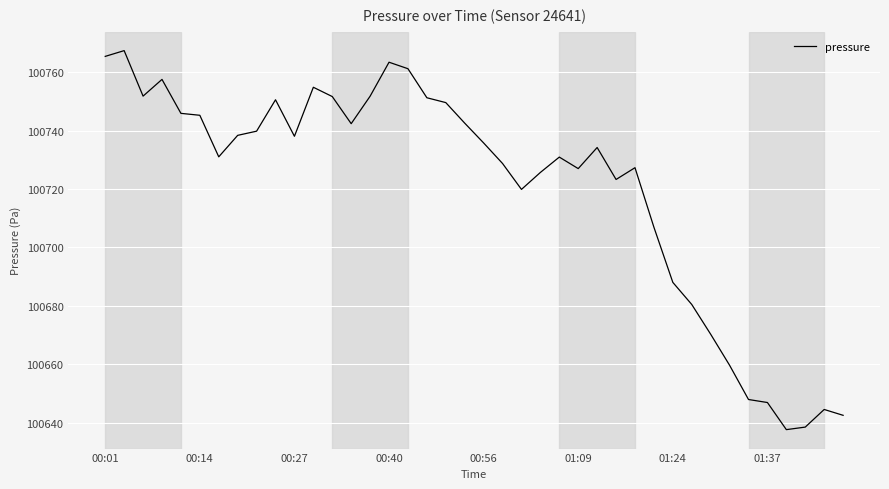

What is the difference between the second highest and second lowest values?

126.9